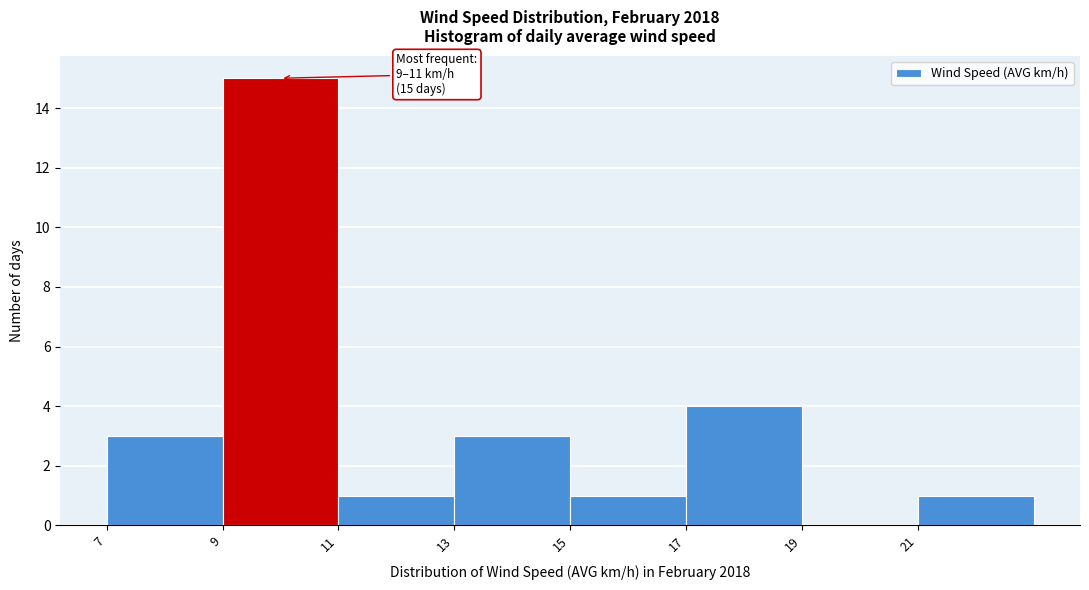

Which range on the x-axis has the tallest bar?

9 to 11